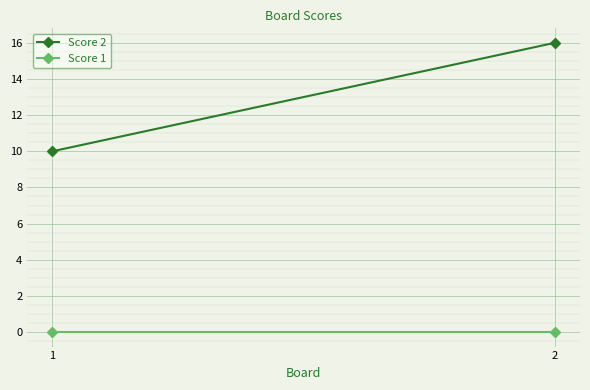

Which series changed the most between 1 and 2?

Score 2